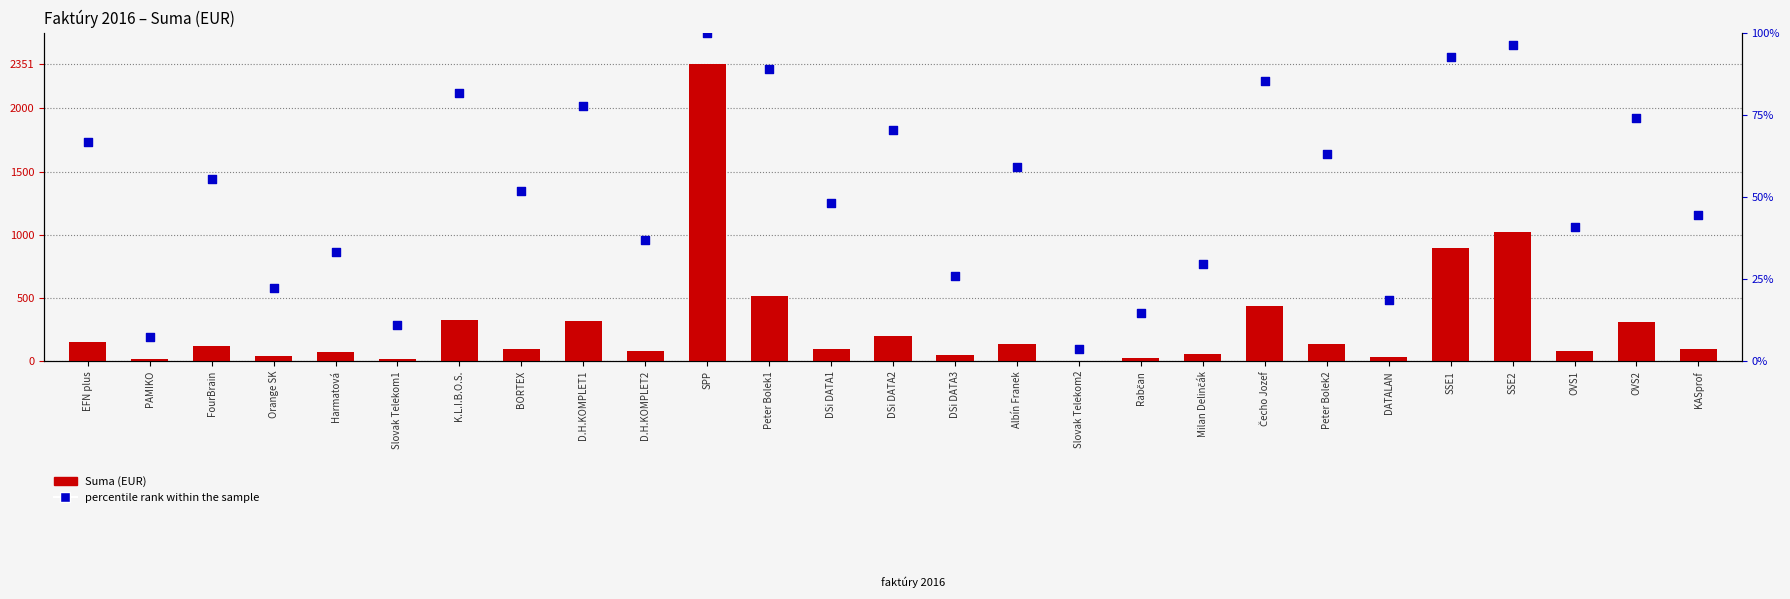

At how many categories does at least one series exceed 946?

2